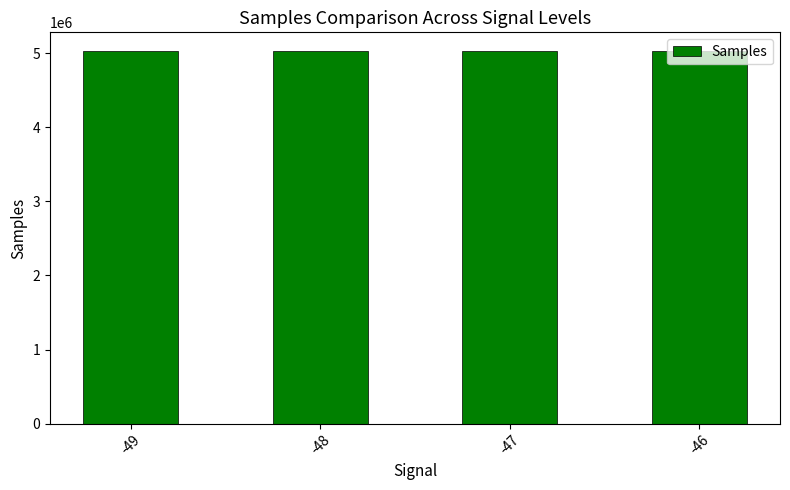

Does the chart contain any negative values?

No